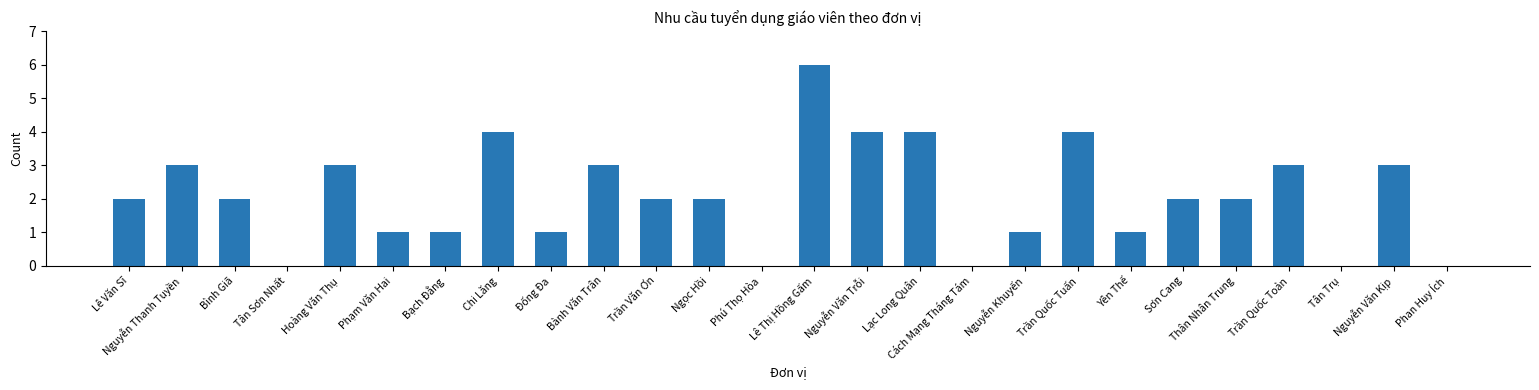

Is it true that the value at Nguyễn Thanh Tuyền is 3?

True